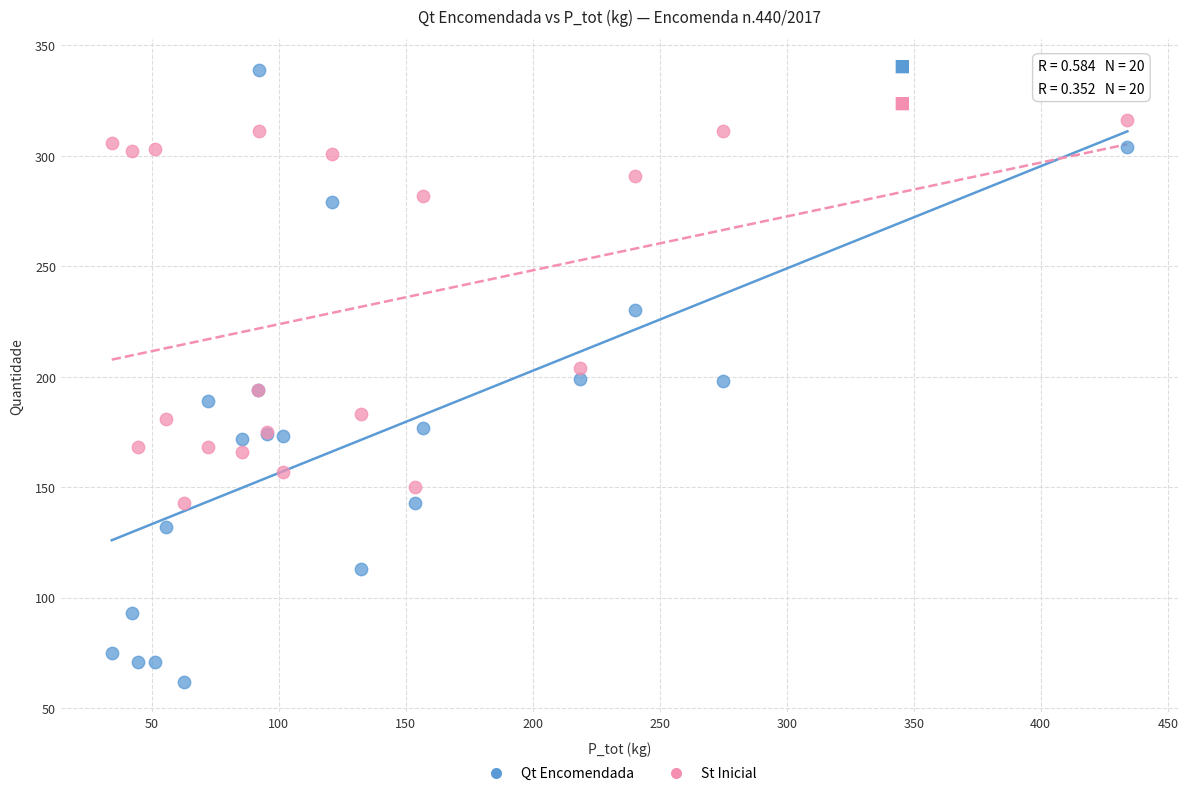

Which series contains the lowest Y value?

Qt Encomendada